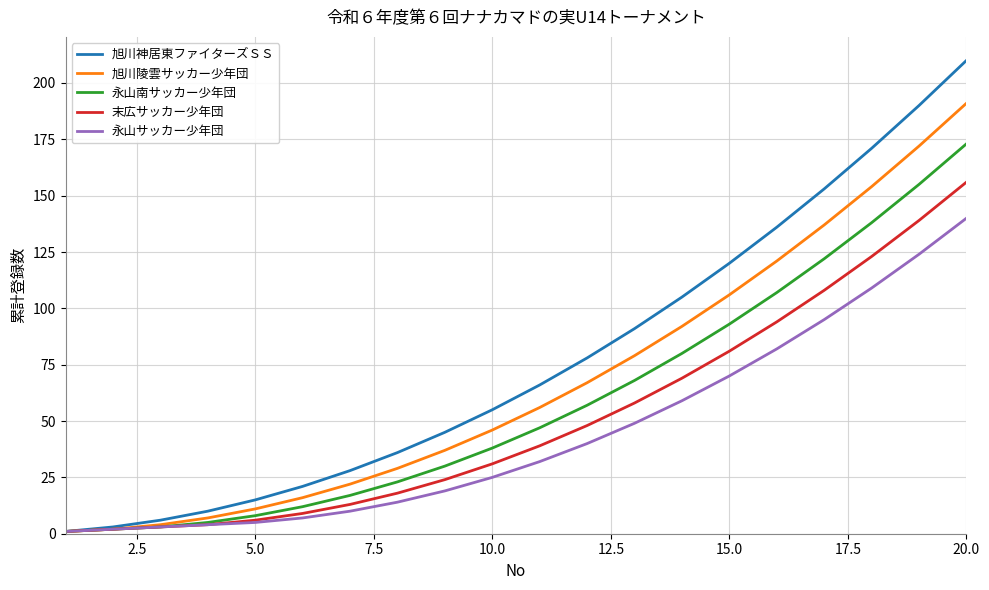

Which series has the widest spread of values?

旭川神居東ファイターズＳＳ